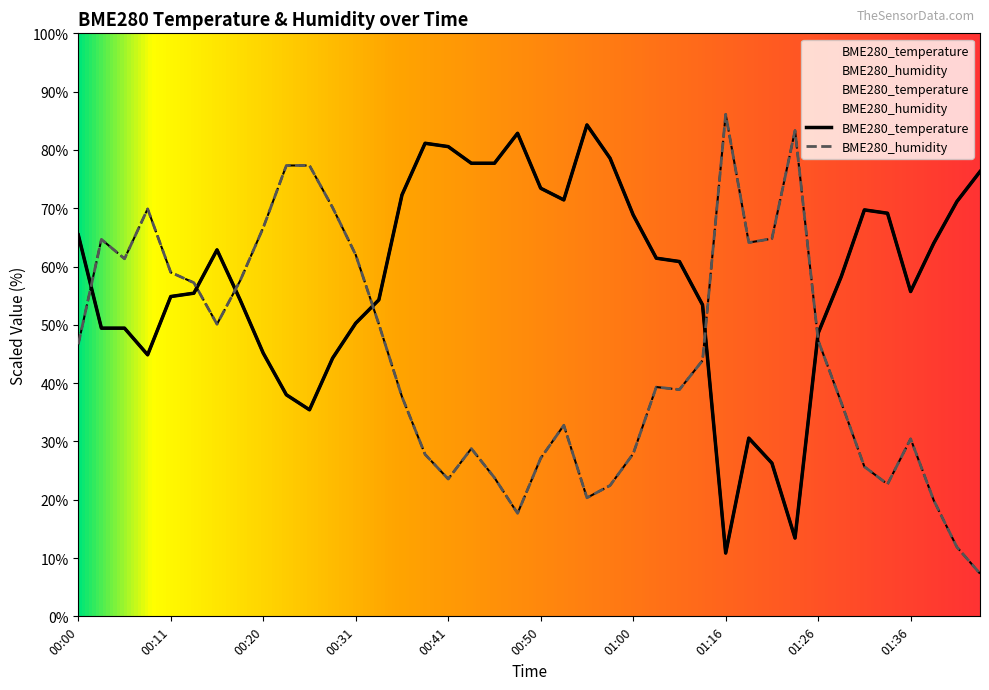

Reading left to right, transcribe all the data shown in this chart.

BME280_temperature: 65.4	49.4	49.4	44.9	54.9	55.4	62.9	54.3	45.1	38.0	35.4	44.3	50.3	54.3	72.3	81.1	80.6	77.7	77.7	82.9	73.4	71.4	84.3	78.6	68.9	61.4	60.9	53.4	10.9	30.6	26.3	13.4	48.6	58.3	69.7	69.1	55.7	64.0	71.1	76.3
BME280_humidity: 46.7	64.7	61.3	69.9	59.0	57.2	50.1	57.6	66.7	77.3	77.3	70.1	62.0	50.1	37.7	27.8	23.6	28.8	23.8	17.7	27.1	32.8	20.3	22.4	27.9	39.3	38.9	43.9	86.1	64.1	64.8	83.3	47.3	36.7	25.7	22.7	30.4	19.9	11.9	7.3